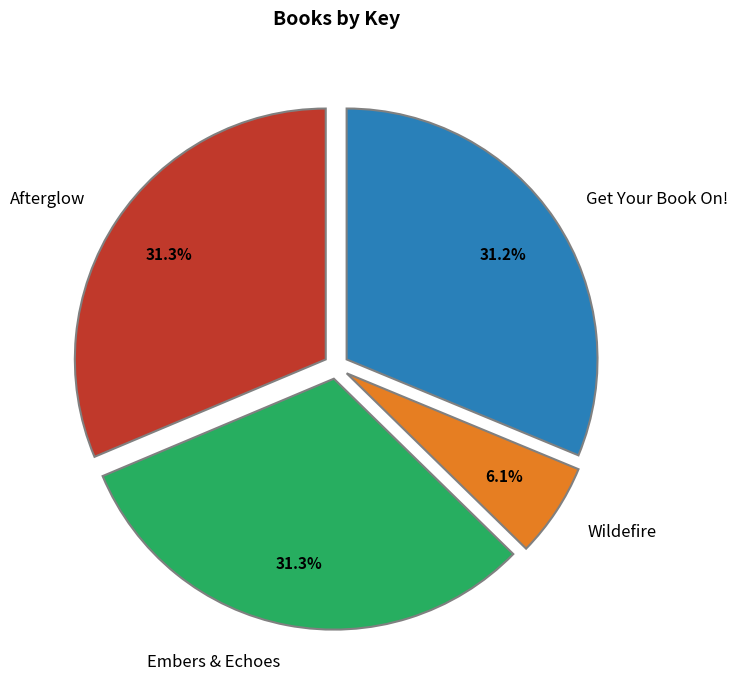

Between Get Your Book On! and Wildefire, which is larger?

Get Your Book On!